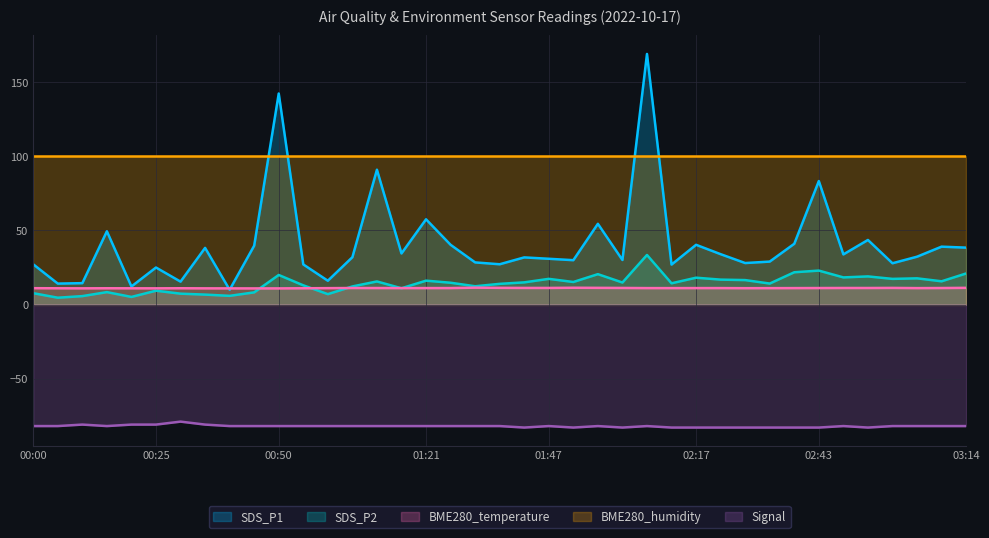

How many lines are shown in the chart?

5